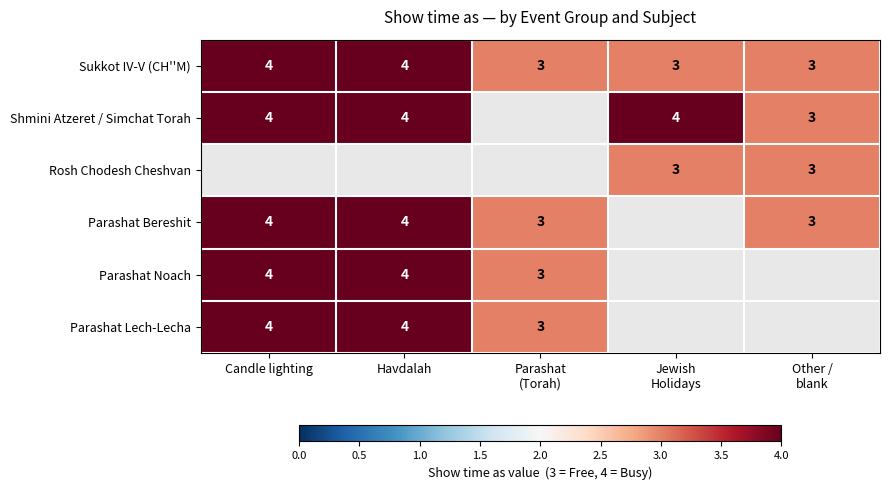

The value of Parashat Lech-Lecha at Candle lighting is 6.2. True or false?

False